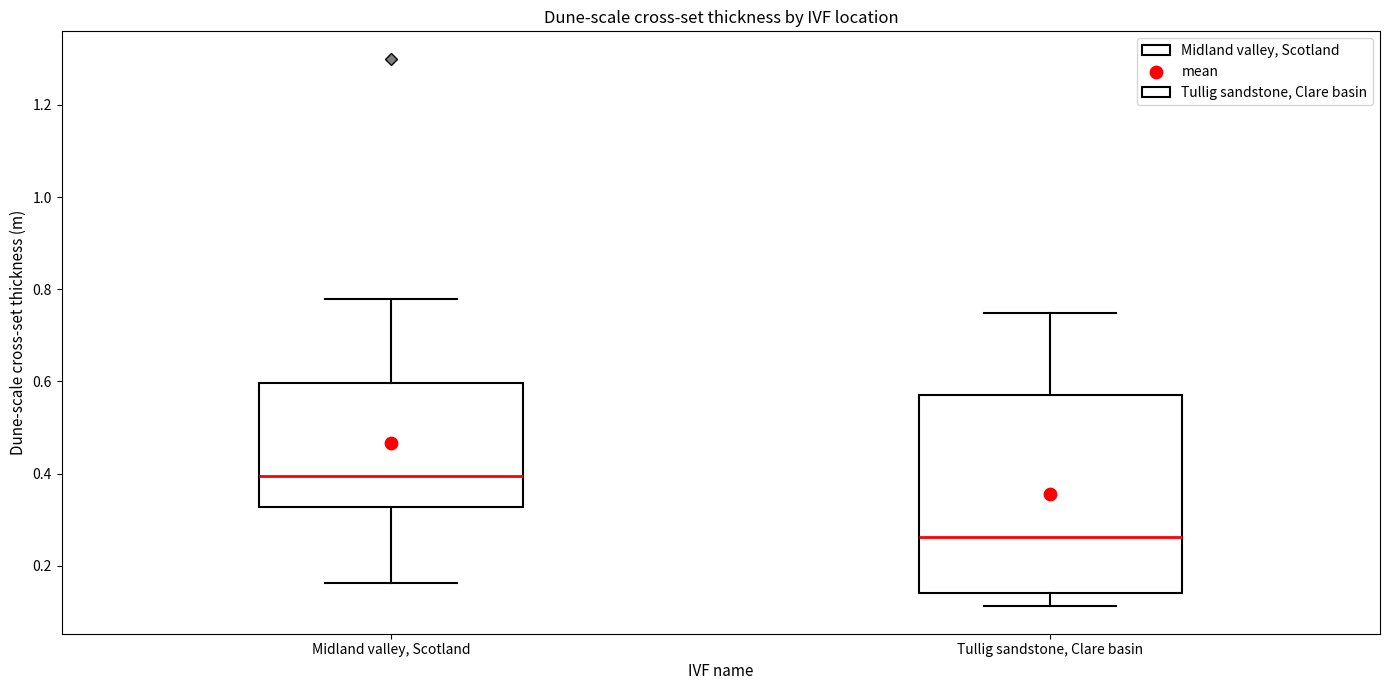

Reading left to right, transcribe this box plot: for each box, give where its median line is, the range the box spans, and where its two whiskers end, as read against the y-axis. The values are not printed on the chart, so give them approximately, as read against the axis.

Midland valley, Scotland: median 0.40, box 0.32 to 0.60, whiskers 0.16 to 0.78
Tullig sandstone, Clare basin: median 0.26, box 0.14 to 0.58, whiskers 0.12 to 0.74